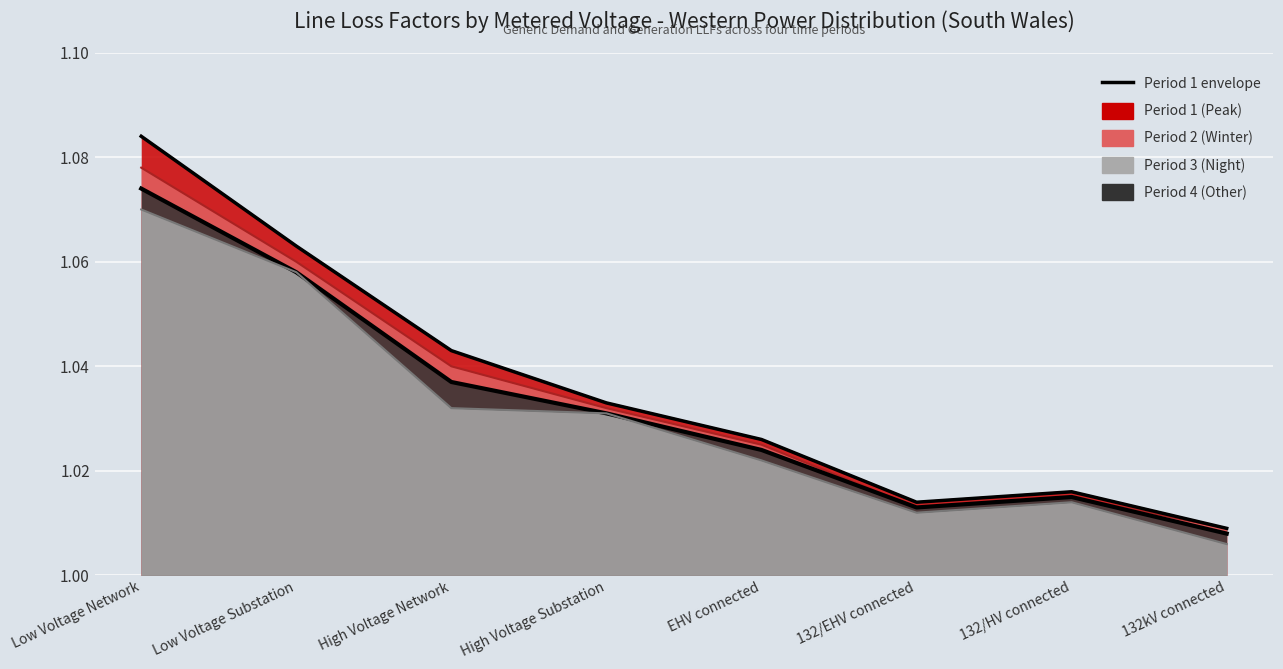

Rank the categories by Period 2 (Winter) value from lowest to highest.

132kV connected, 132/EHV connected, 132/HV connected, EHV connected, High Voltage Substation, High Voltage Network, Low Voltage Substation, Low Voltage Network